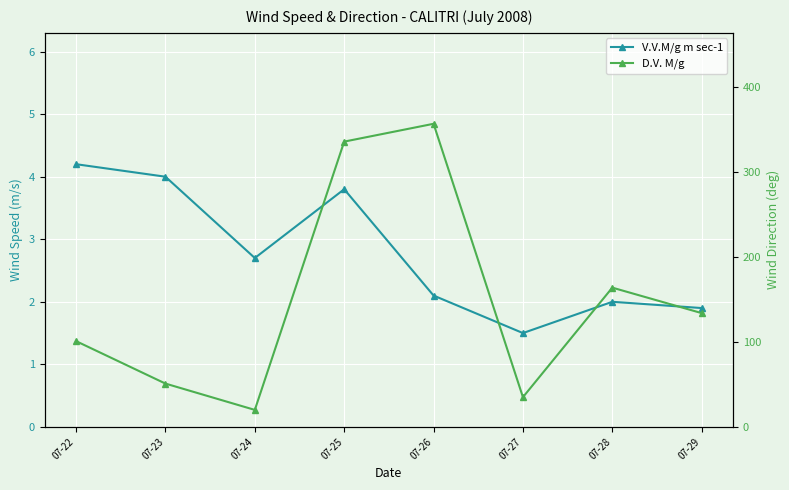

Where is the first local maximum for V.V.M/g m sec-1?

07-25